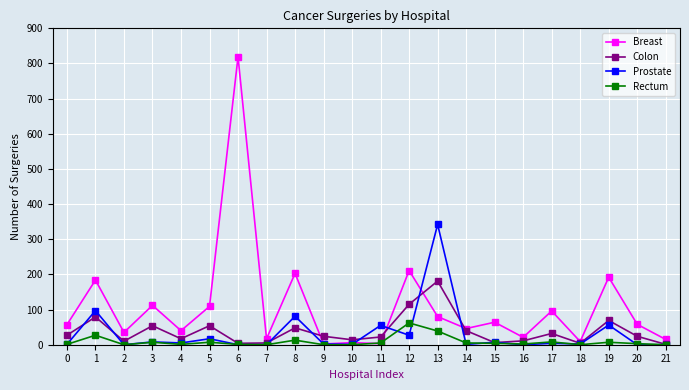

Between 6 and 13, which series saw the biggest shift?

Breast